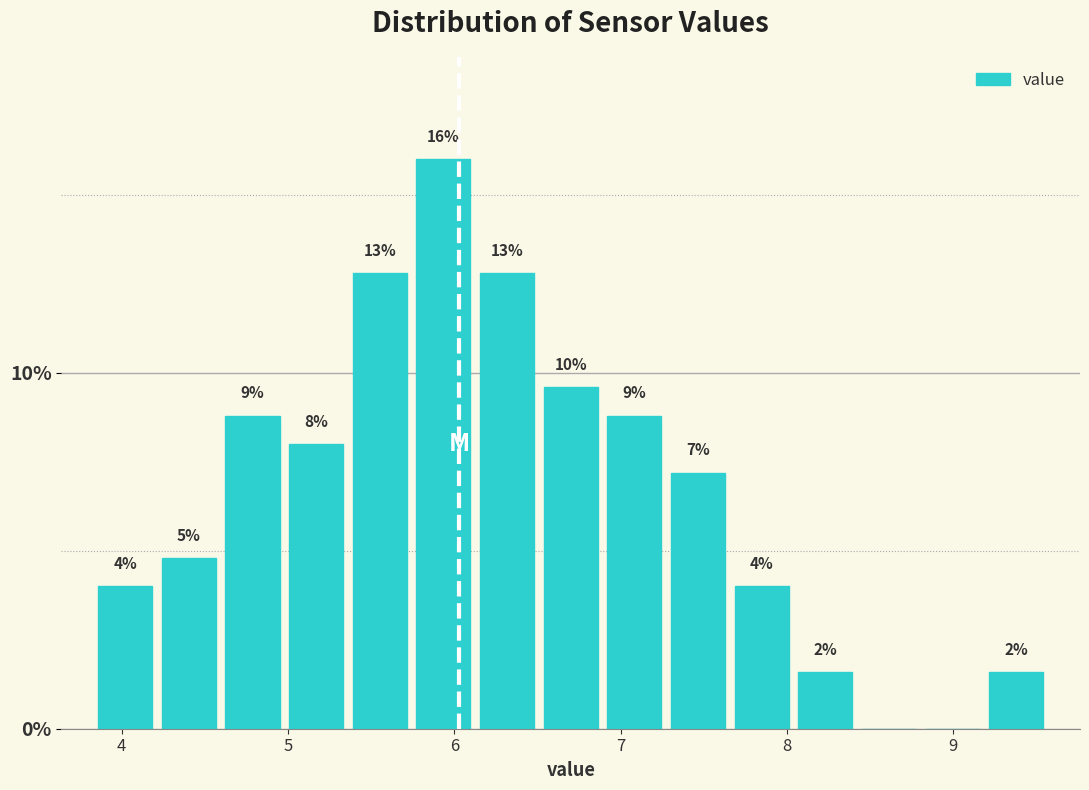

Read against the x-axis, roughly where is the centre of the tallest bar?

5.9